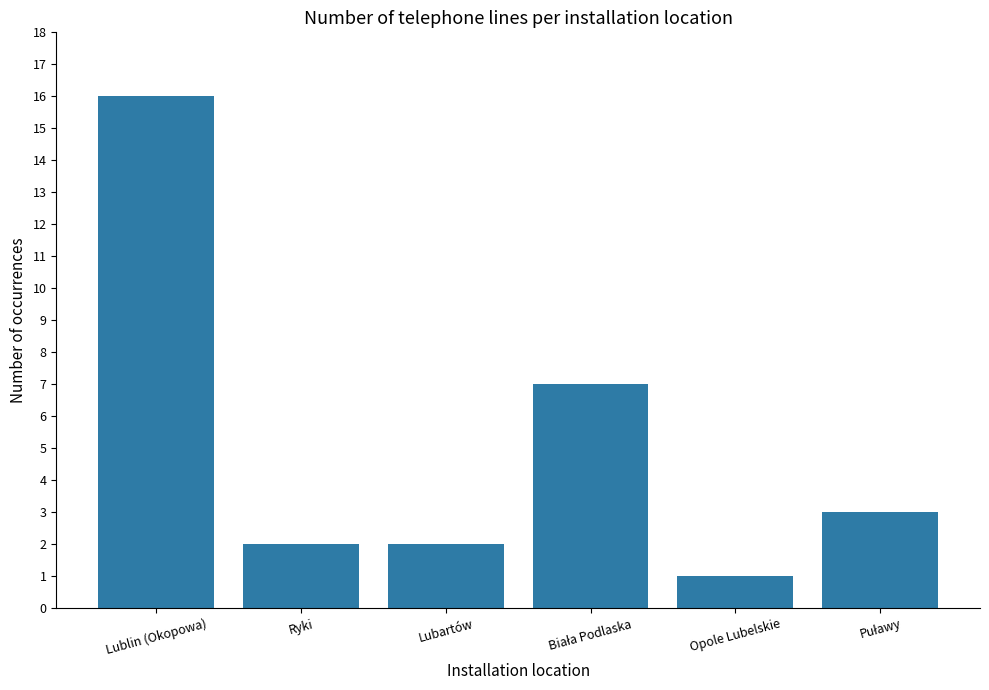

Is it true that the value at Opole Lubelskie is 1?

True